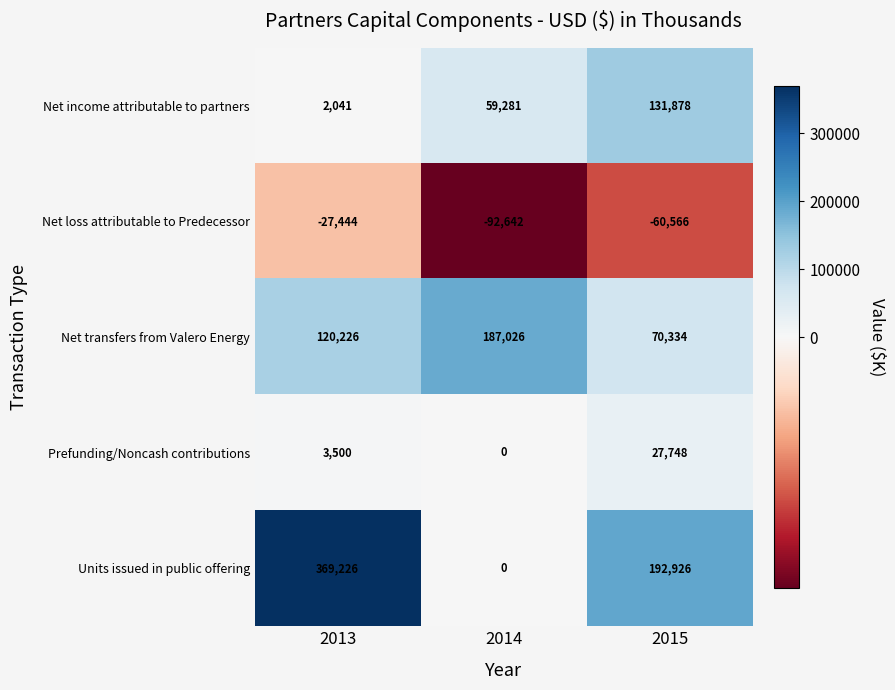

What is the minimum value for Net loss attributable to Predecessor?

-92642